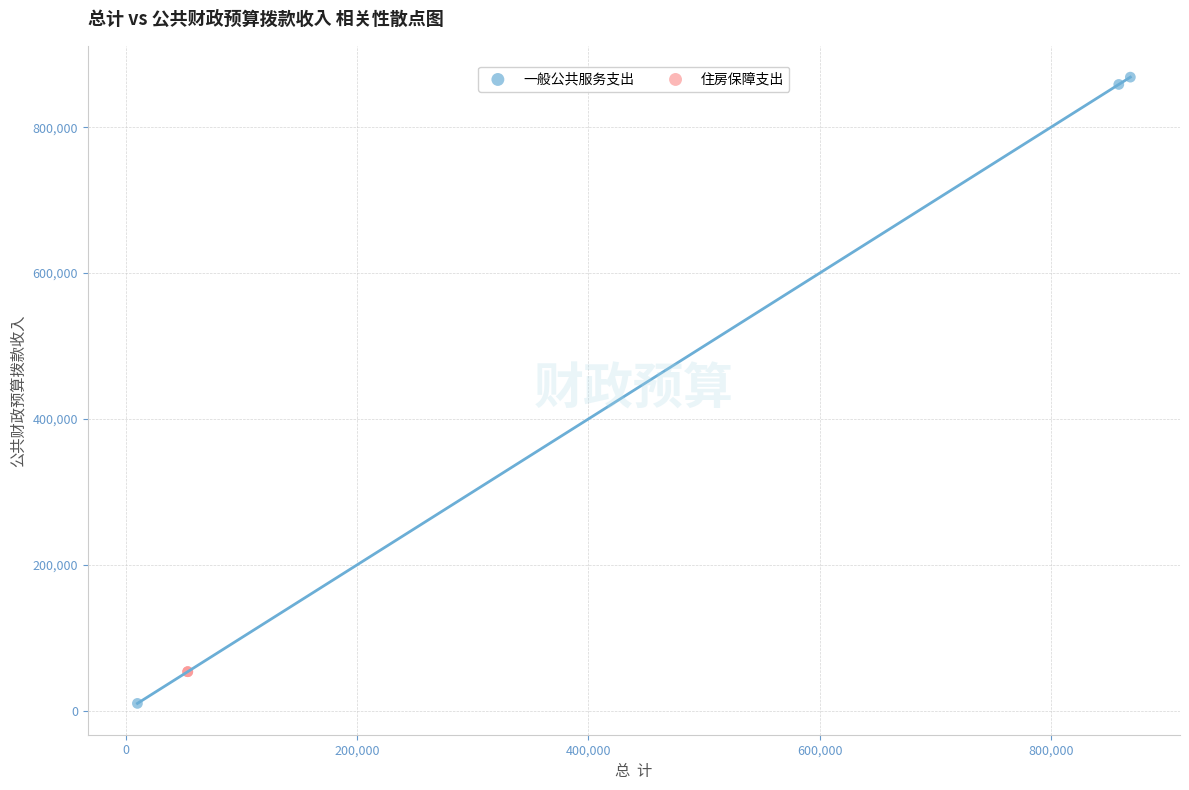

Which series reaches the minimum Y coordinate?

一般公共服务支出